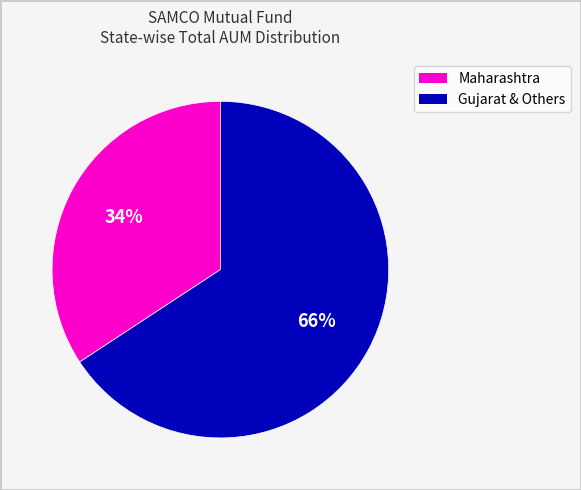

Is there any slice that represents more than half of the pie?

Yes